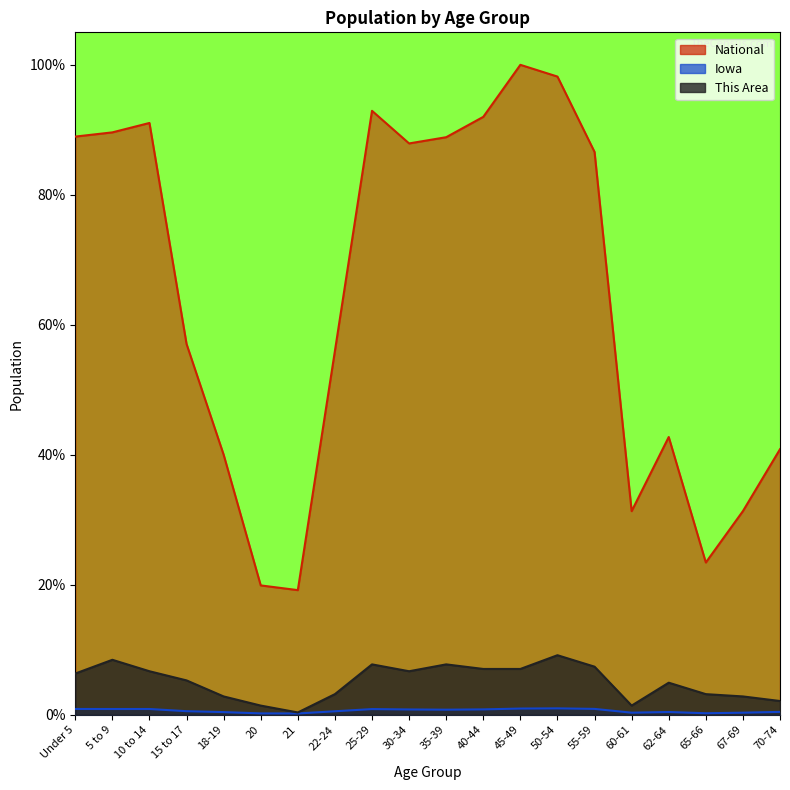

List the labels in order of Iowa value, smallest first.

21, 20, 65-66, 67-69, 60-61, 18-19, 62-64, 70-74, 22-24, 15 to 17, 35-39, 30-34, 40-44, 25-29, 5 to 9, 10 to 14, Under 5, 55-59, 45-49, 50-54